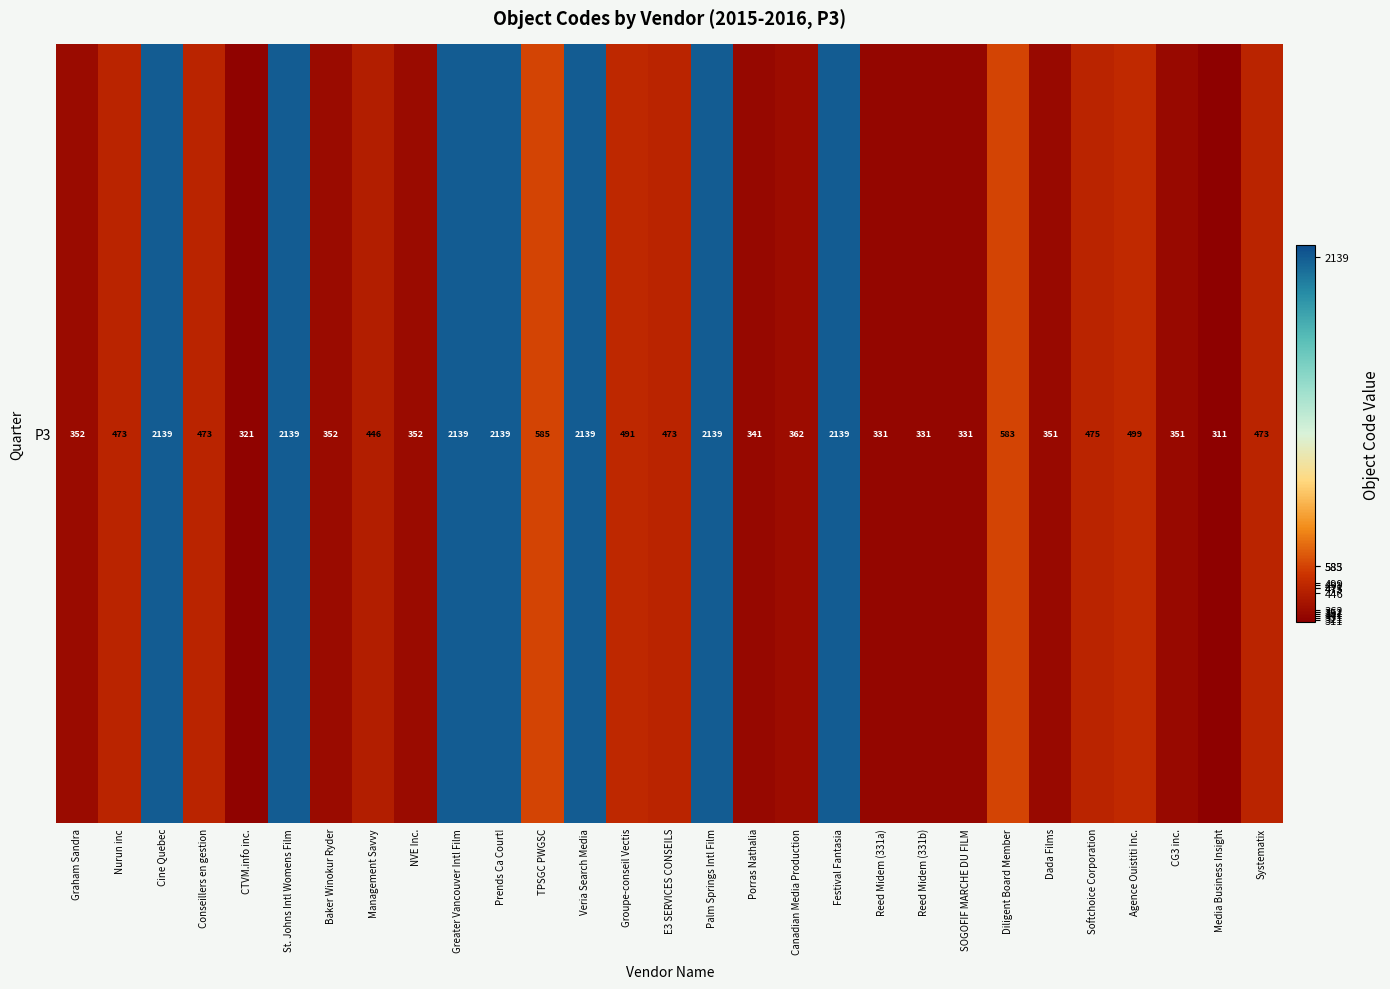

Which label corresponds to the largest value in the chart?

Cine Quebec